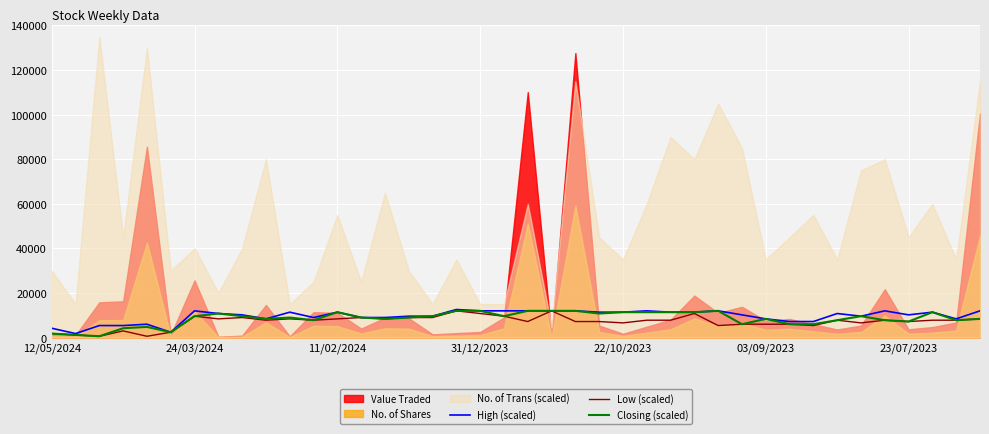

What is the difference between the maximum and second lowest values in the Low (scaled) series?

11400.0